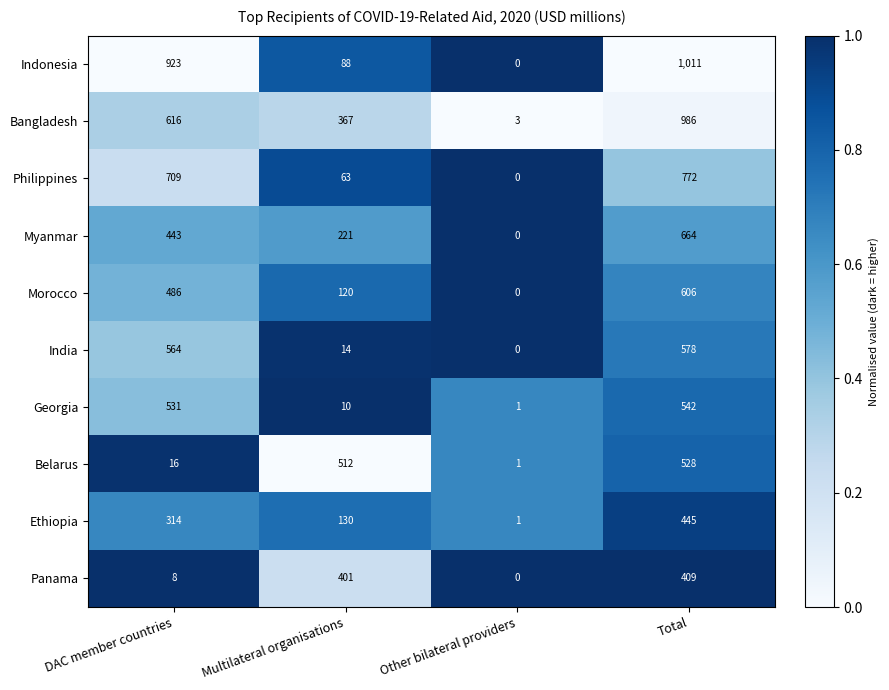

Rank the categories by Bangladesh value from lowest to highest.

Other bilateral providers, Multilateral organisations, DAC member countries, Total